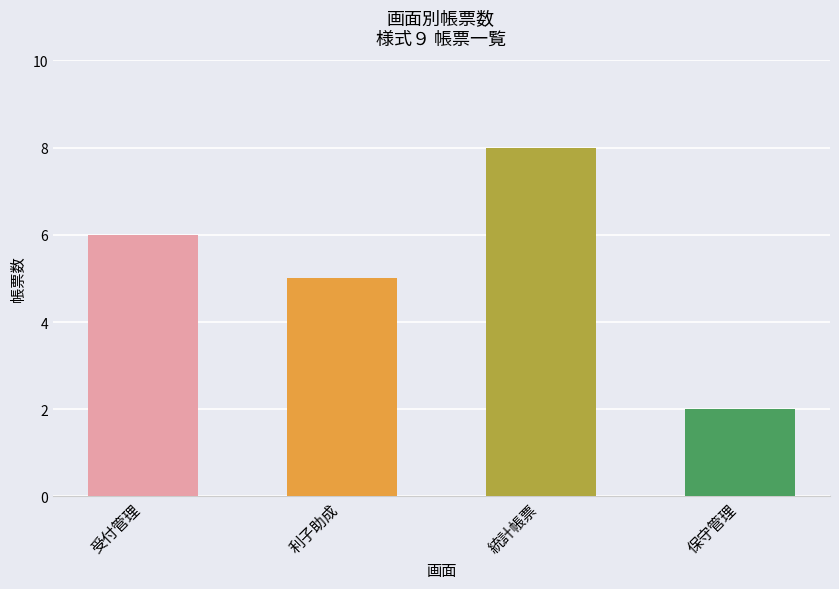

What is the ratio of the value at 受付管理 to the value at 利子助成?

1.2